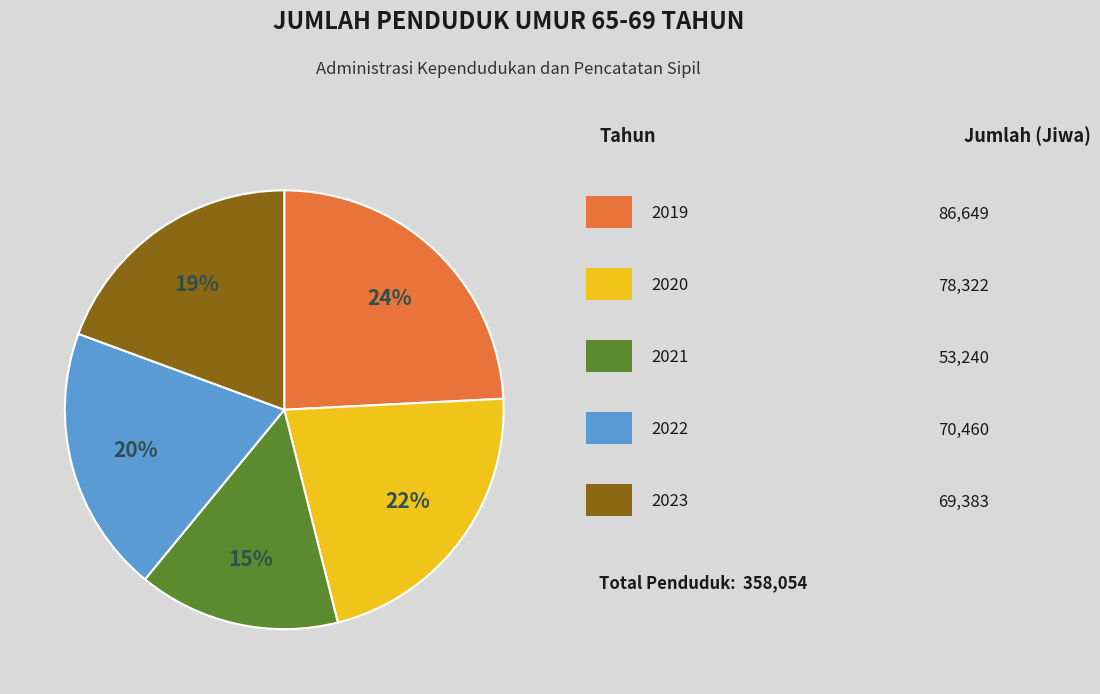

To the nearest percent, what is the difference between the largest and smallest slice percentages?

9%